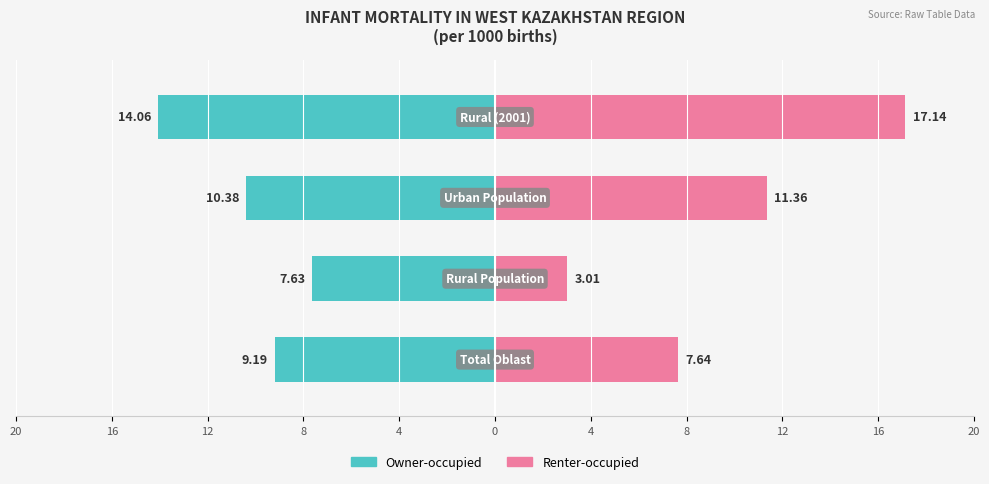

Reading left to right, list all the values displayed in this chart.

Owner-occupied: -9.2	-7.6	-10.4	-14.1
Renter-occupied: 7.6	3.0	11.4	17.1